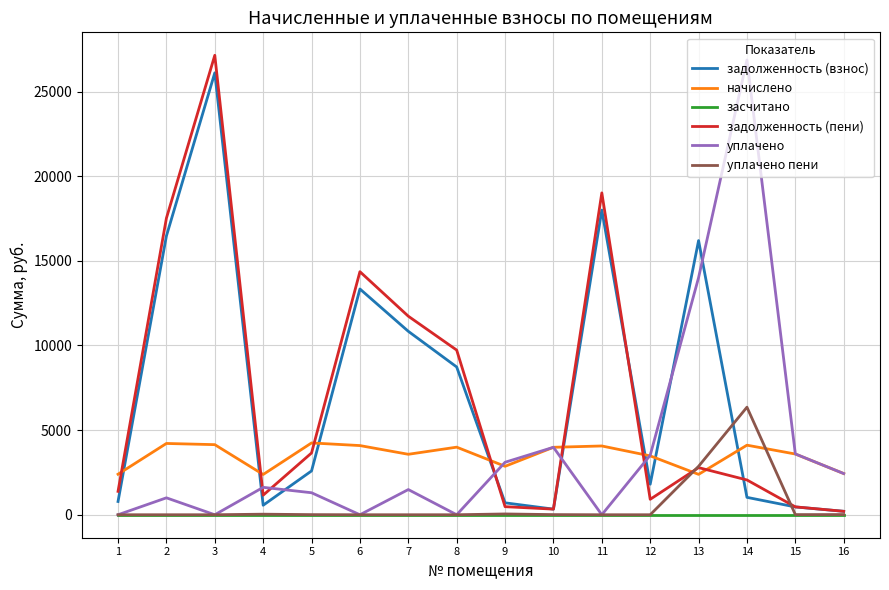

In уплачено, how many points are higher than both neighbors (excluding endpoints)?

5